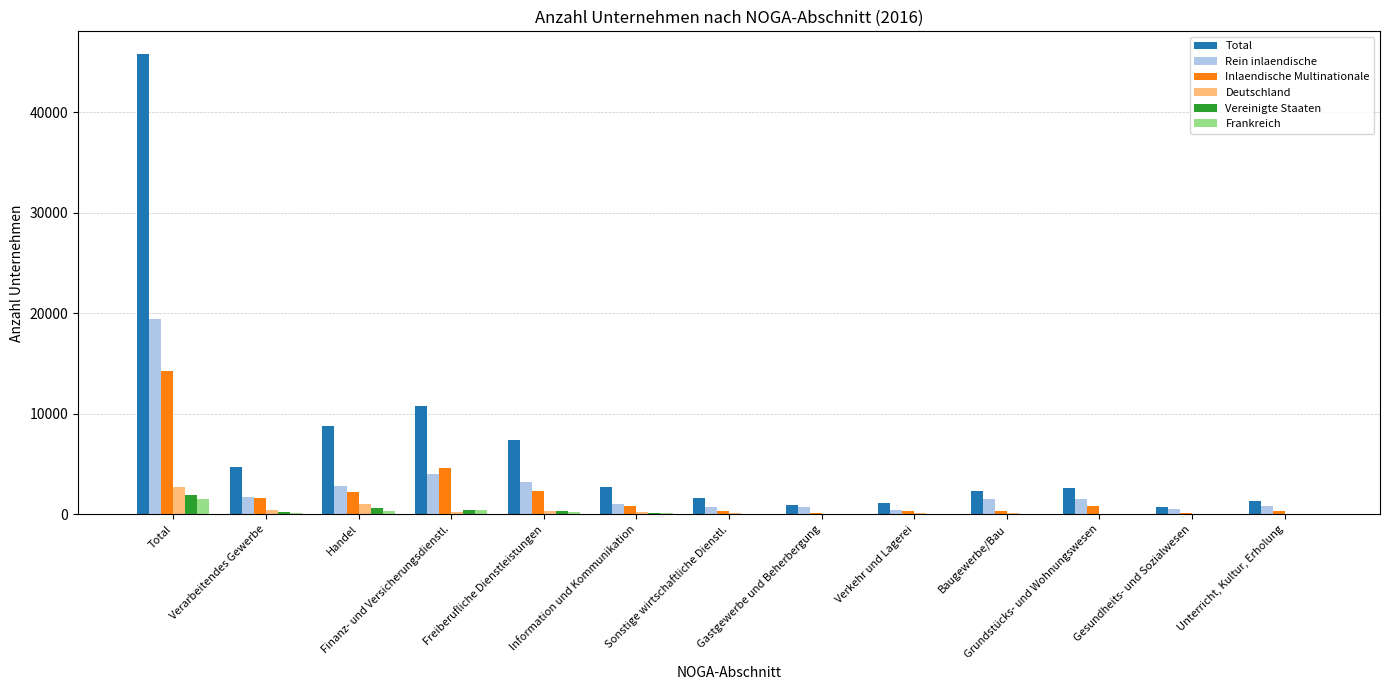

What is the maximum value shown in the chart?

45789